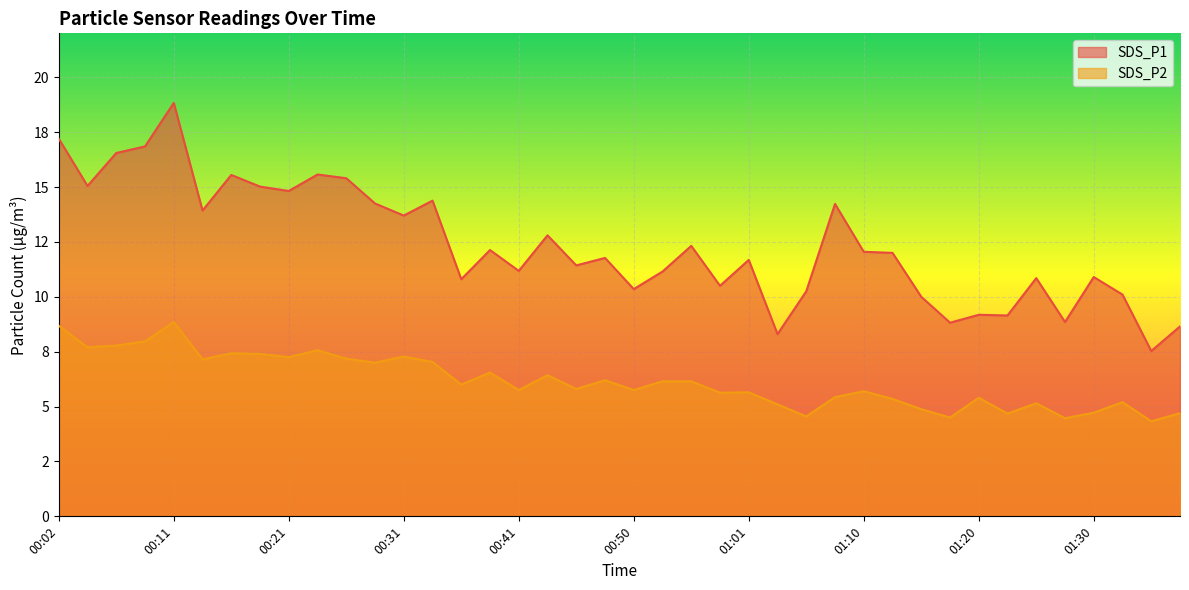

Reading right to left, what are all the values shown in this chart?

SDS_P1: 8.7	7.5	10.1	10.9	8.8	10.8	9.2	9.2	8.8	10.0	12.0	12.1	14.2	10.2	8.3	11.7	10.5	12.3	11.2	10.3	11.8	11.4	12.8	11.2	12.1	10.8	14.4	13.7	14.2	15.4	15.6	14.8	15.0	15.6	13.9	18.8	16.9	16.6	15.1	17.2
SDS_P2: 4.7	4.3	5.2	4.7	4.5	5.2	4.7	5.4	4.5	4.9	5.3	5.7	5.4	4.5	5.1	5.7	5.6	6.2	6.2	5.8	6.2	5.8	6.4	5.8	6.5	6.0	7.0	7.3	7.0	7.2	7.6	7.2	7.4	7.4	7.2	8.8	8.0	7.8	7.7	8.7